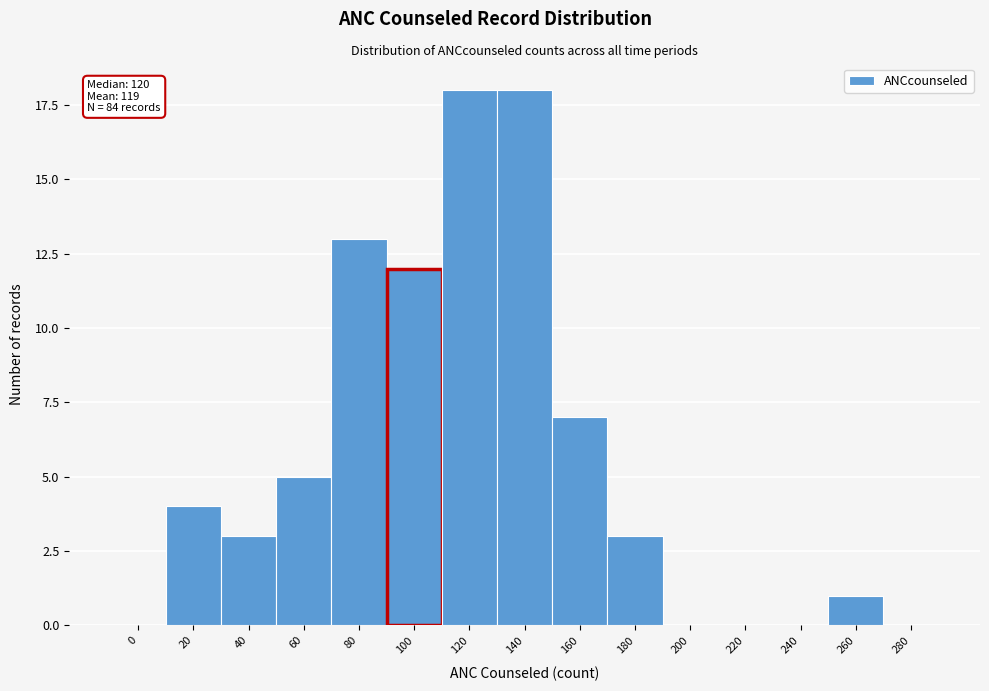

Reading left to right, transcribe all the data shown in this chart.

0=0	20=4	40=3	60=5	80=13	100=12	120=18	140=18	160=7	180=3	200=0	220=0	240=0	260=1	280=0